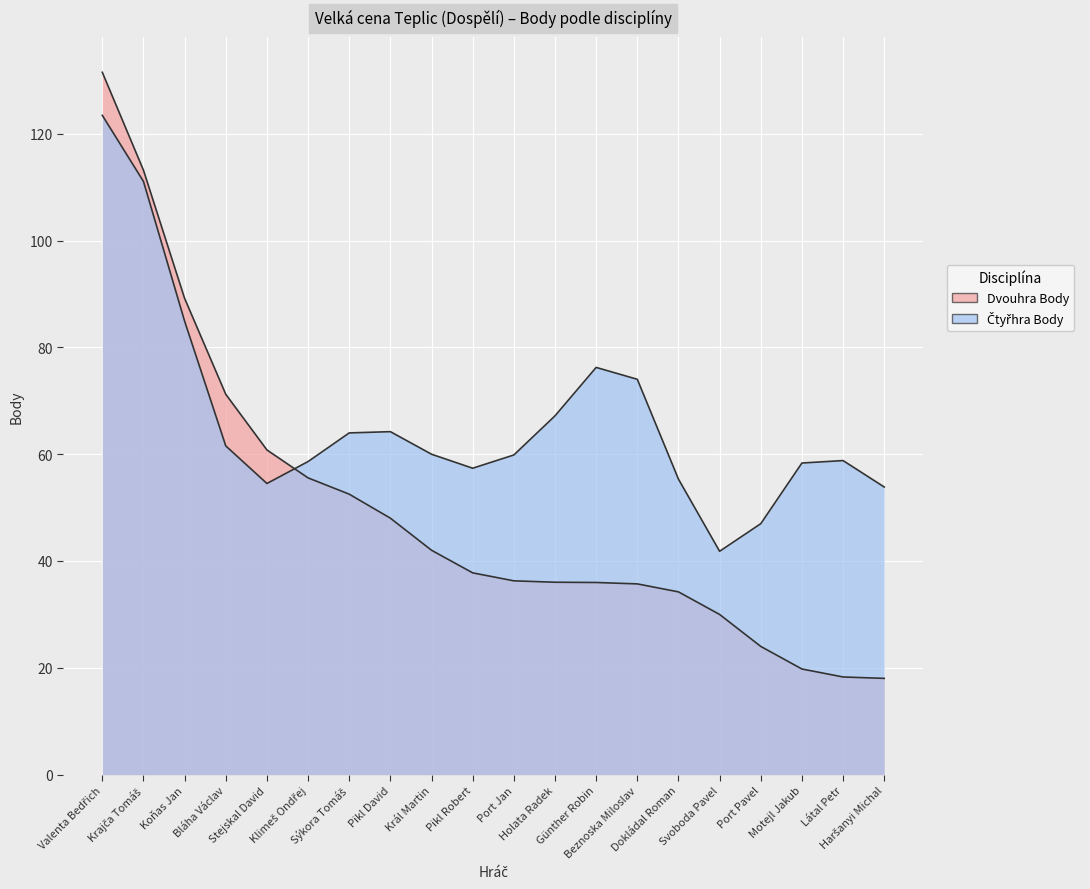

At which category does the chart reach its peak across all series?

Valenta Bedřich